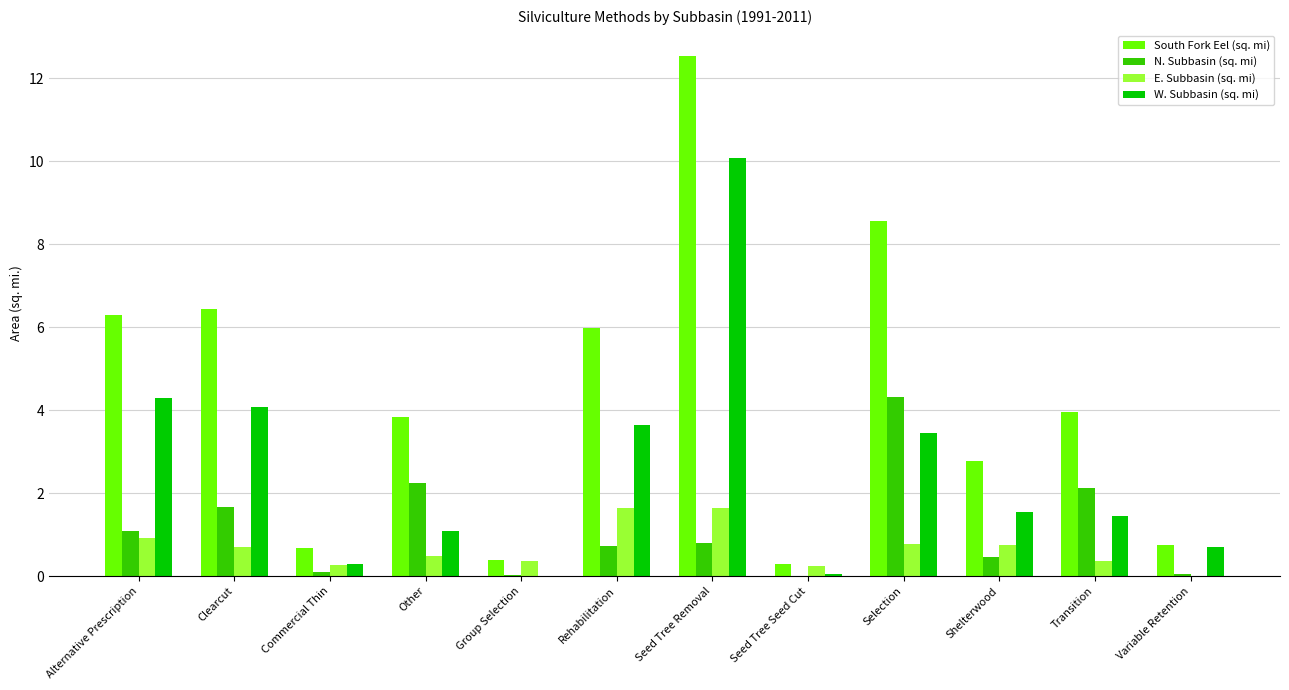

At which label is N. Subbasin (sq. mi) closest to 2?

Transition